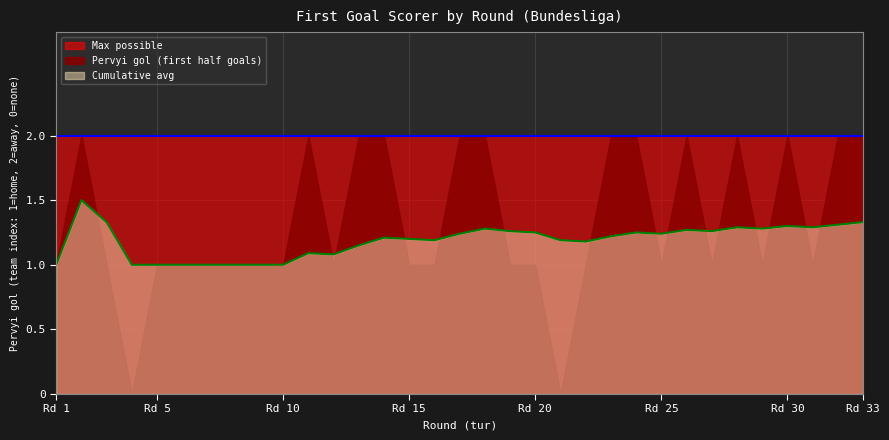

Does the chart have visible grid lines?

Yes